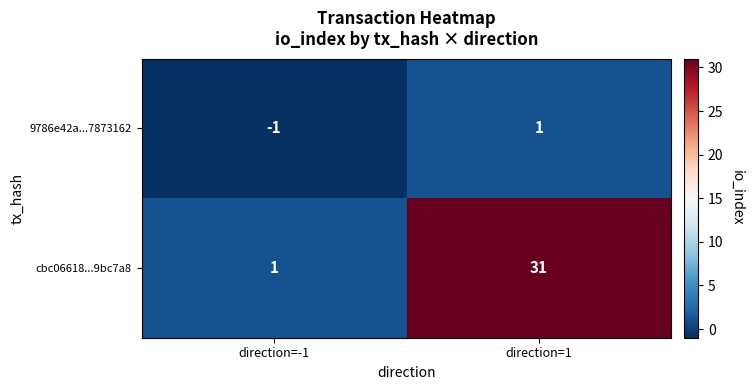

How many data points does each series have?

2